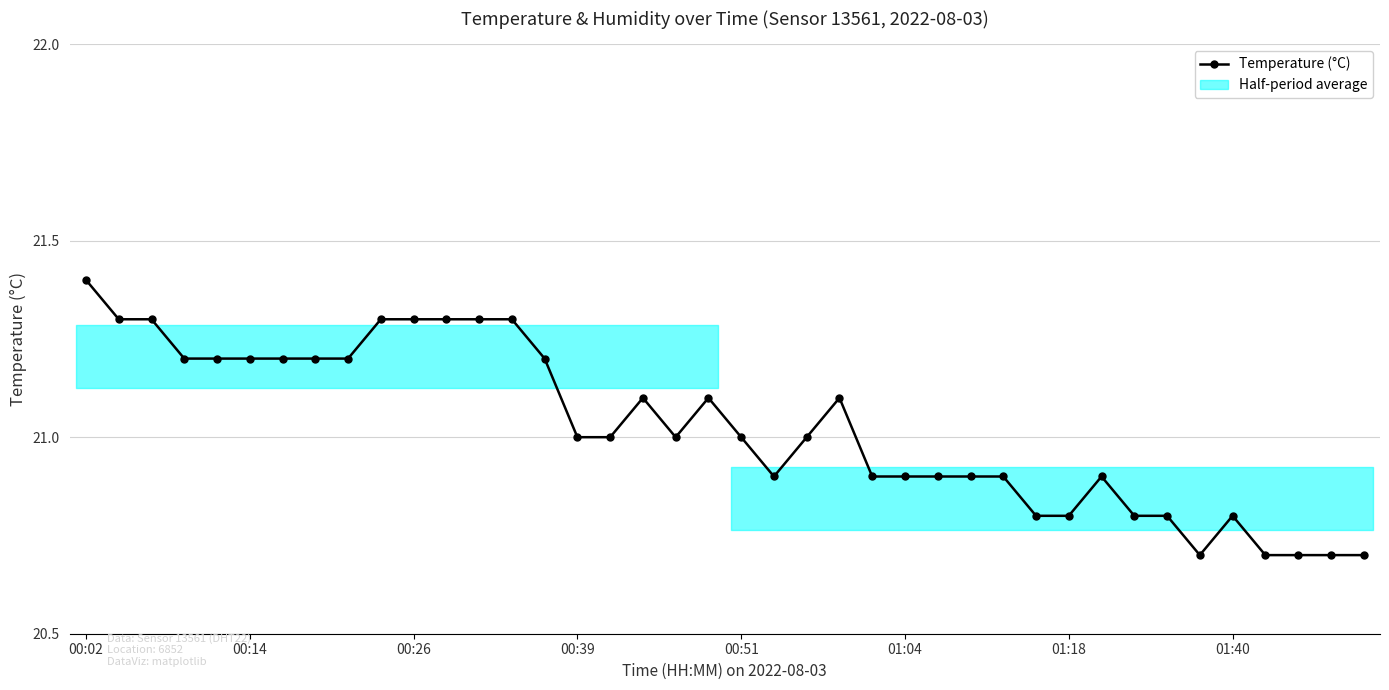

What is the sum of the values at 16 and 00:26?

42.3